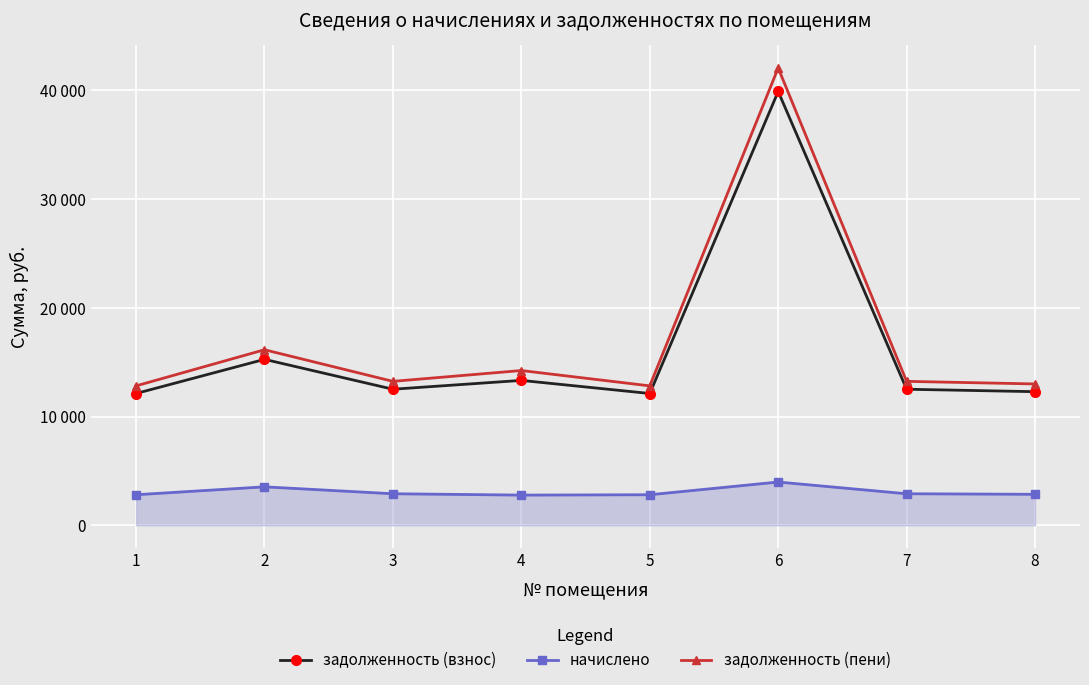

What are all the series names shown in the legend?

задолженность (взнос), начислено, задолженность (пени)